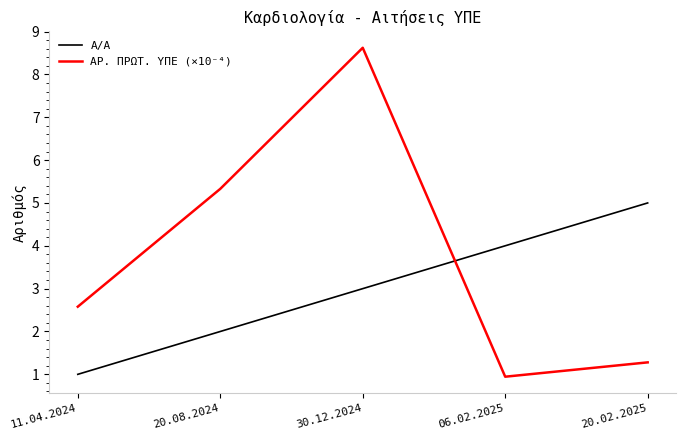

Reading right to left, extract all data points from this chart.

Α/Α: 5.0	4.0	3.0	2.0	1.0
ΑΡ. ΠΡΩΤ. ΥΠΕ (×10⁻⁴): 1.3	0.9	8.6	5.3	2.6